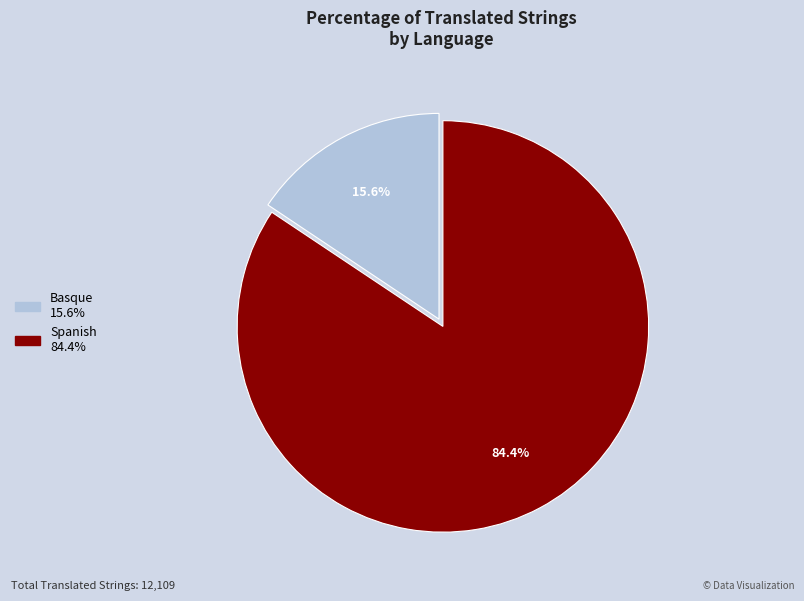

What percentage is the Spanish slice, to the nearest percent?

84%